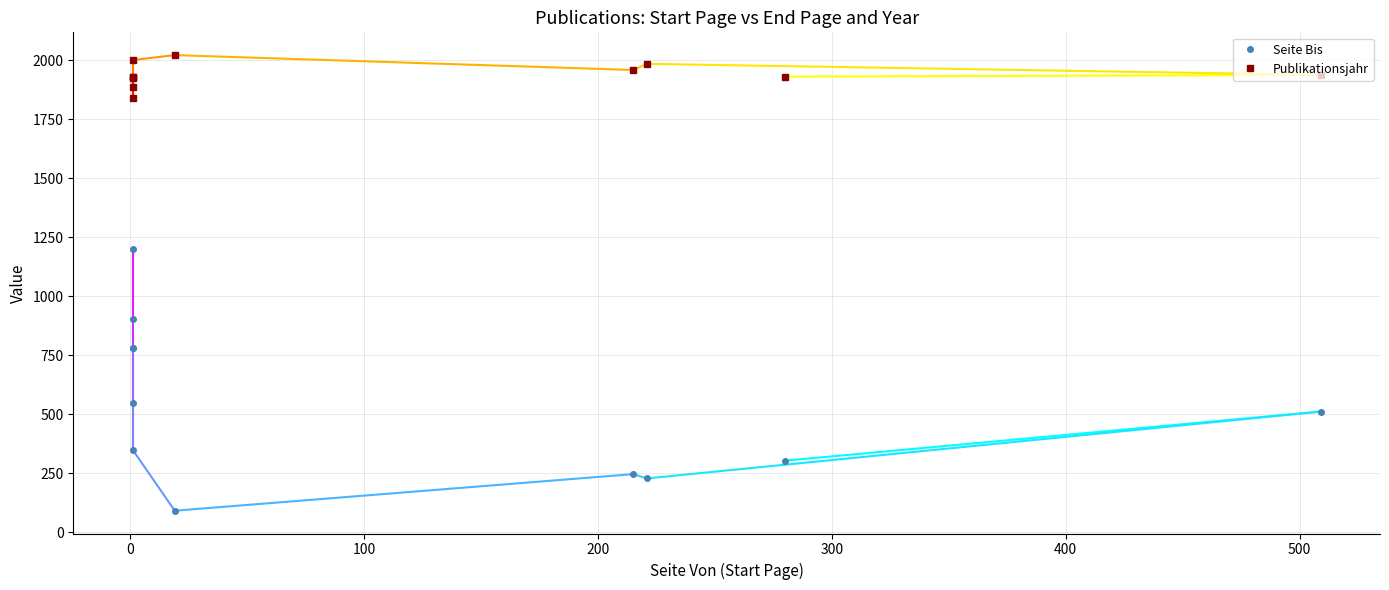

At how many categories does at least one series exceed 1503?

11